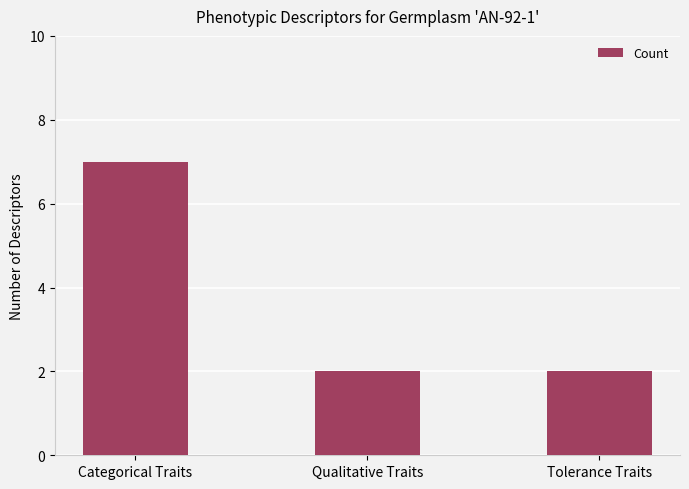

What is the label of the 2nd bar from the left?

Qualitative Traits